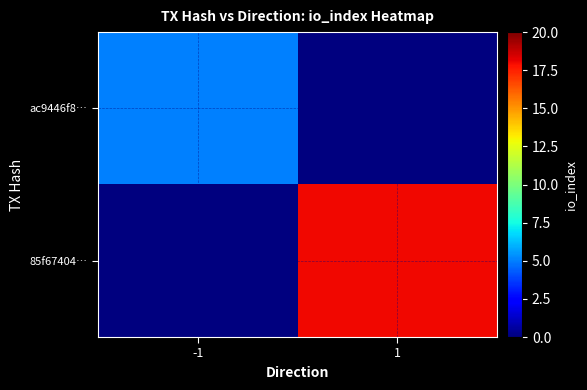

Reading left to right, what are all the values shown in this chart?

ac9446f8…: -1=5	1=0
85f67404…: -1=0	1=18